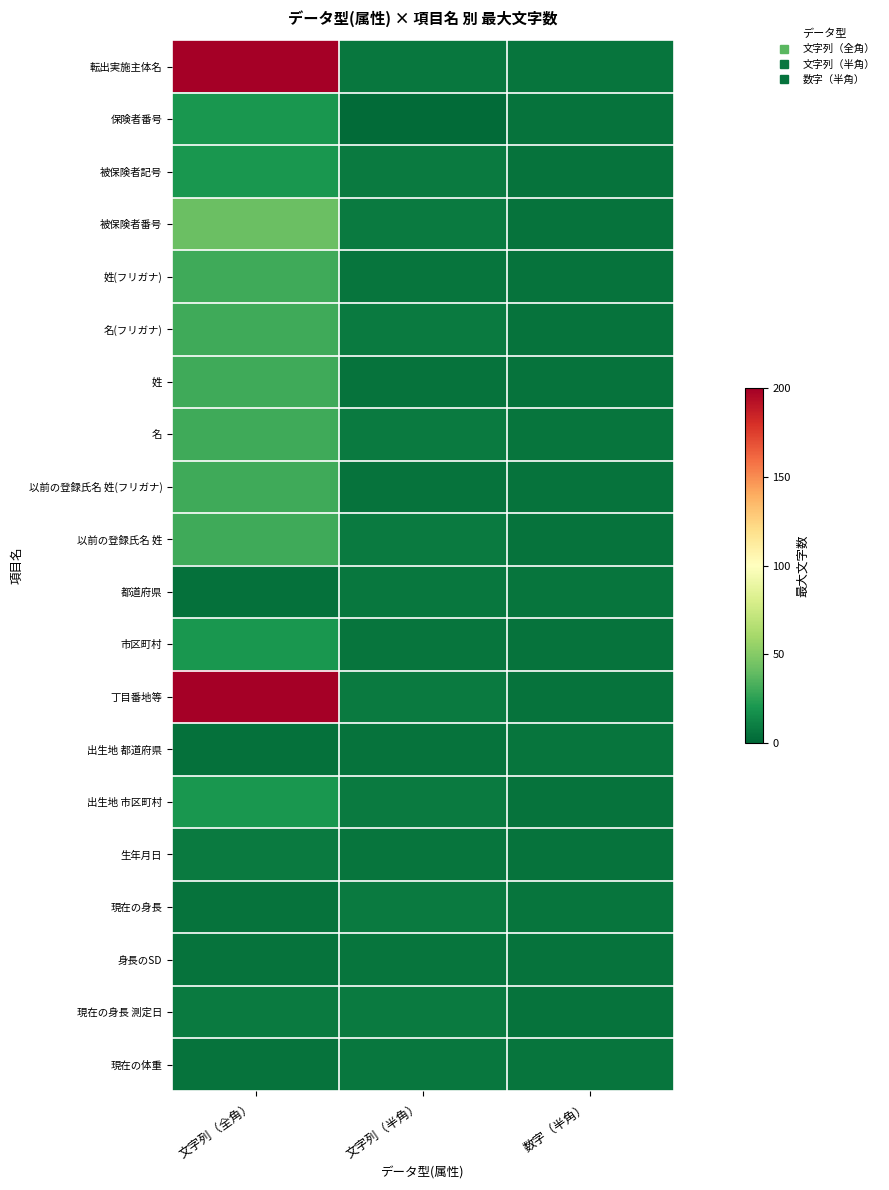

Count the number of data series in this chart.

20